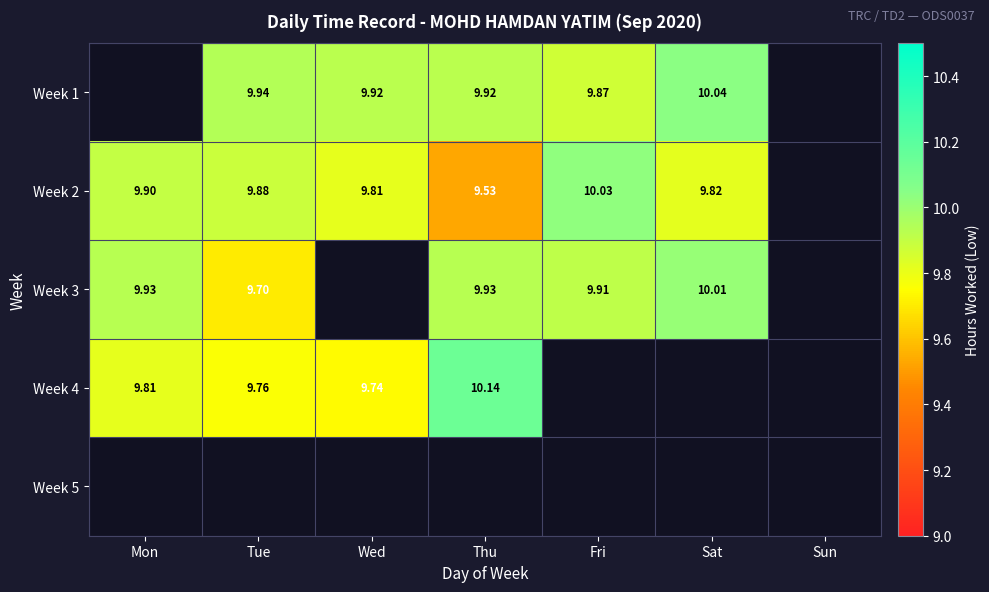

Is the value of Week 4 at Wed greater than the value of Week 2 at Tue?

No